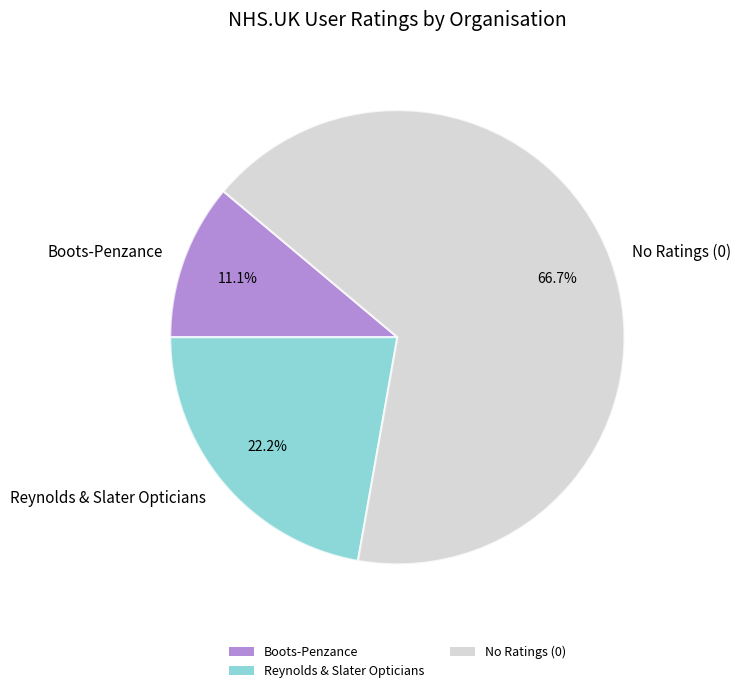

What percentage is NOT represented by Boots-Penzance?

88.9%